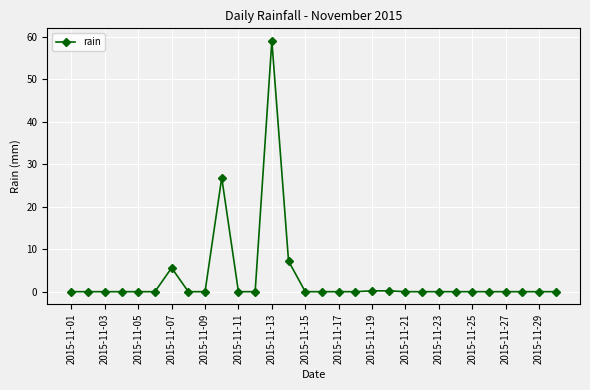

What is the greatest value displayed?

59.0